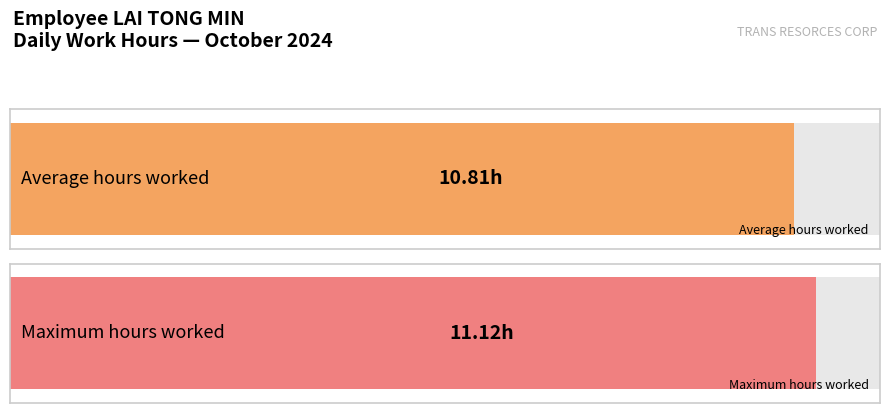

True or false: the data shows 16.8 at 16-Wed.

False